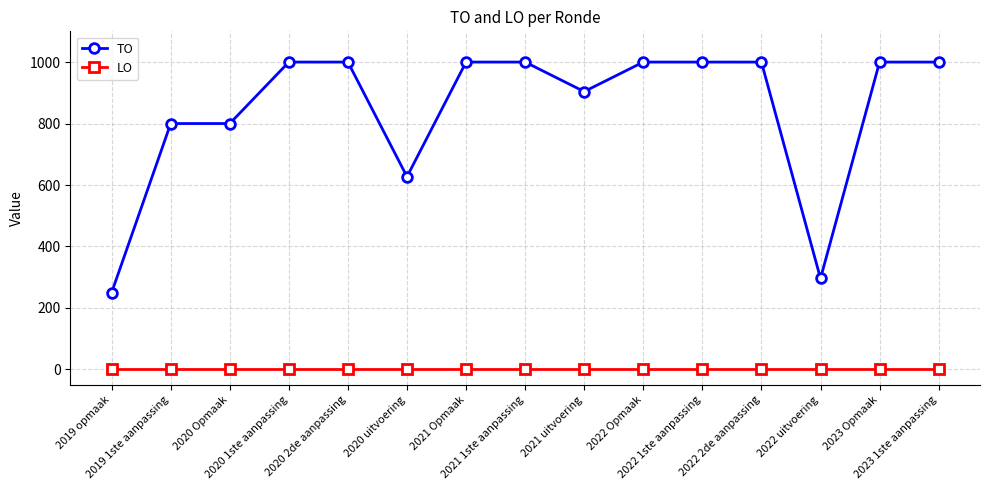

Rank the series by their maximum value, from highest to lowest.

TO, LO